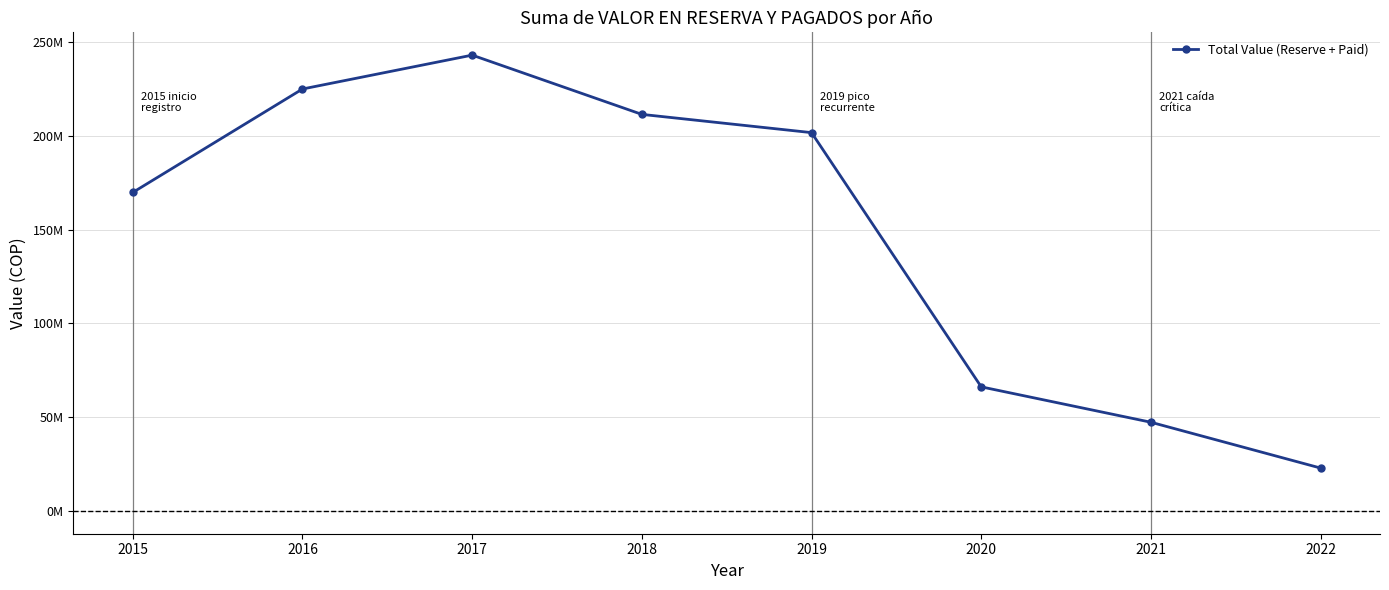

What value does the data have at 2022?

22849587